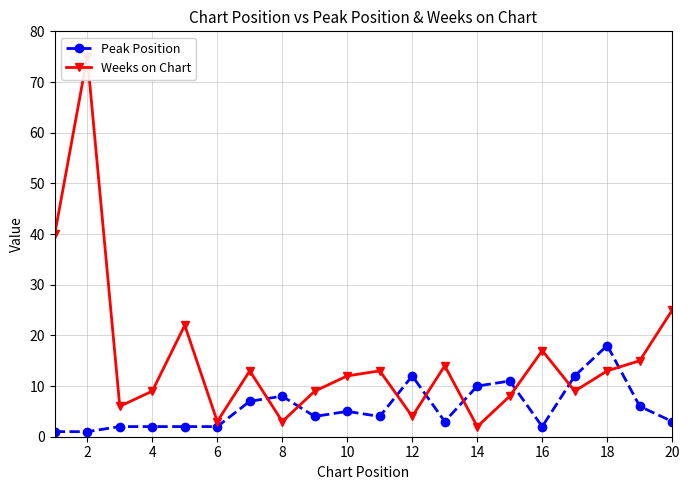

How many values in the Weeks on Chart series are below 13?

10